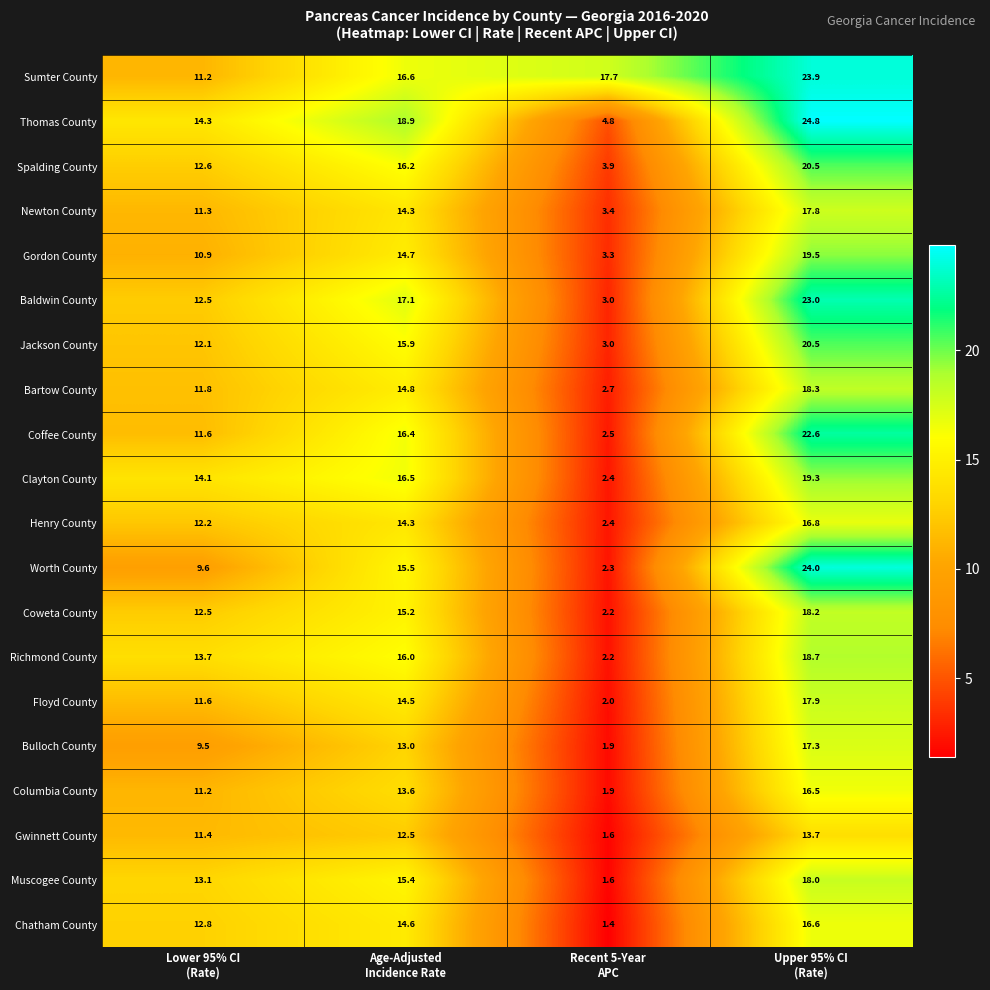

At how many categories does at least one series exceed 17?

3